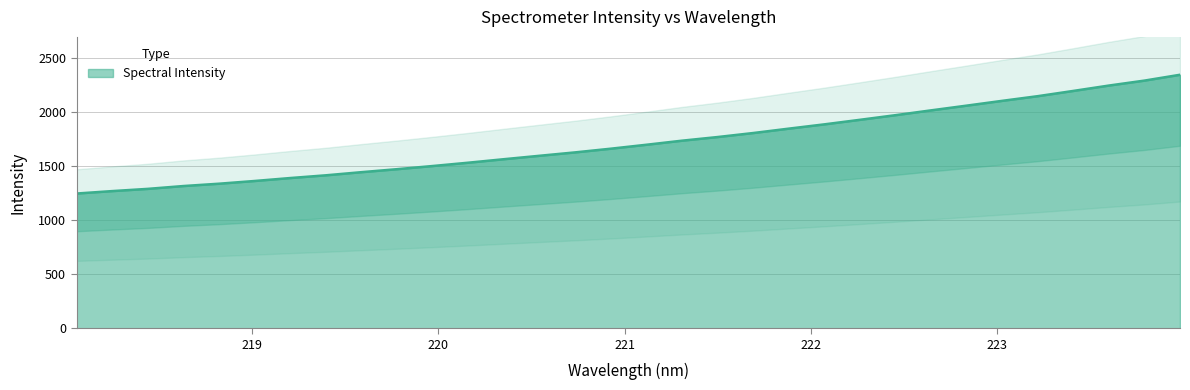

What is the difference between the maximum and minimum values?

1100.6